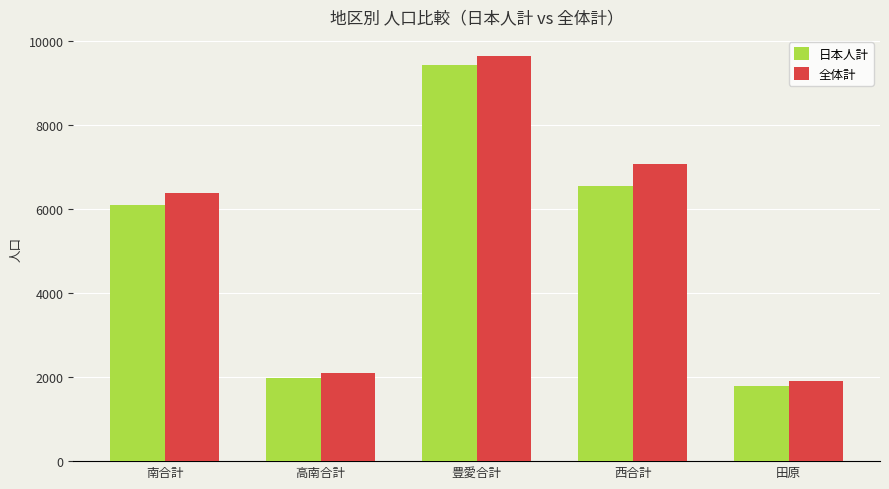

Does the chart contain any negative values?

No